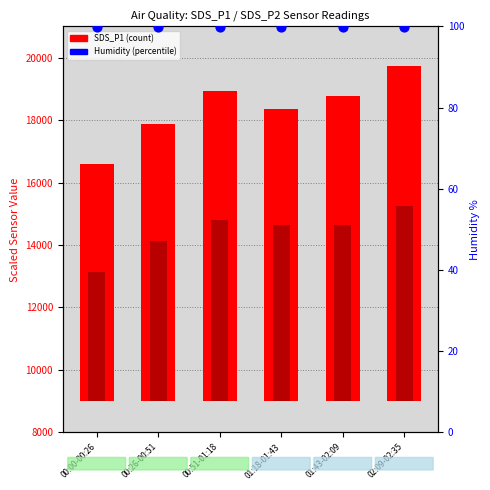

Which series reaches the maximum Y coordinate?

SDS_P1